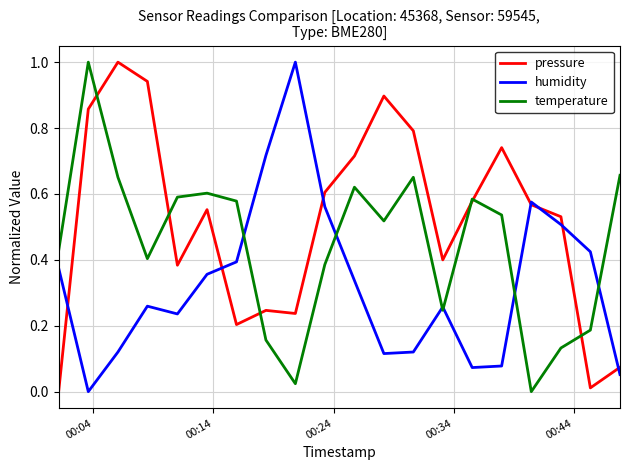

After their last crossing, which series has the higher values: pressure or humidity?

pressure